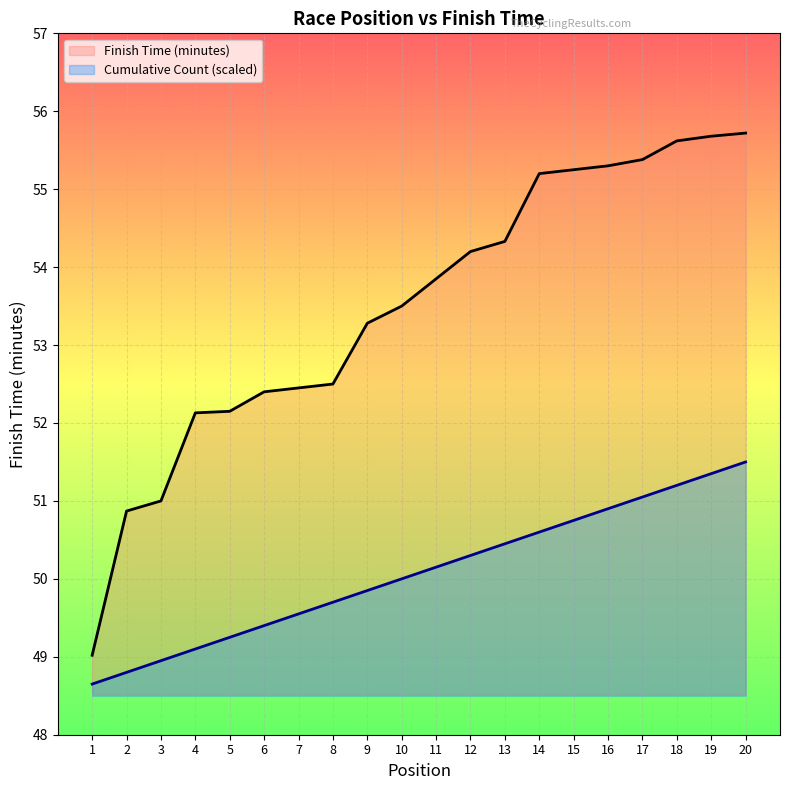

Which has a higher value, 14 or 6?

14